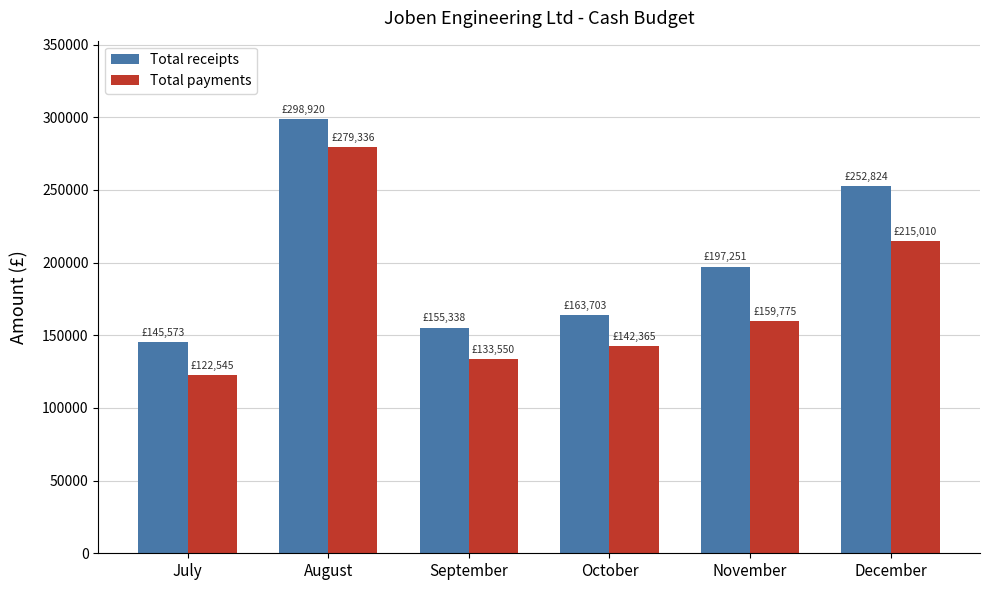

What is the value of the Total payments bar at the 6th from the left?

215010.0